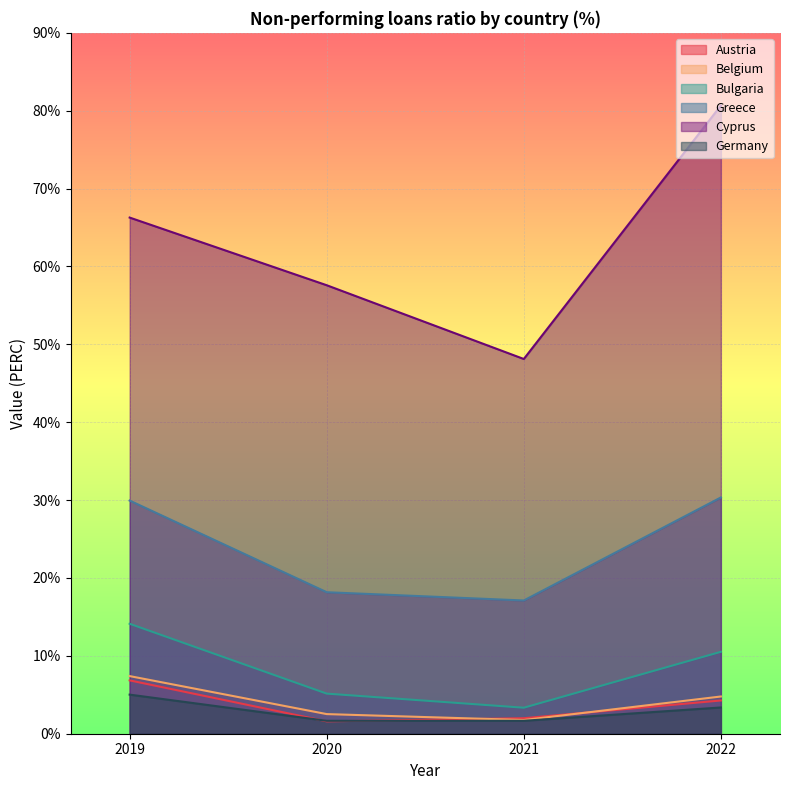

At which label is Austria closest to 4?

2022